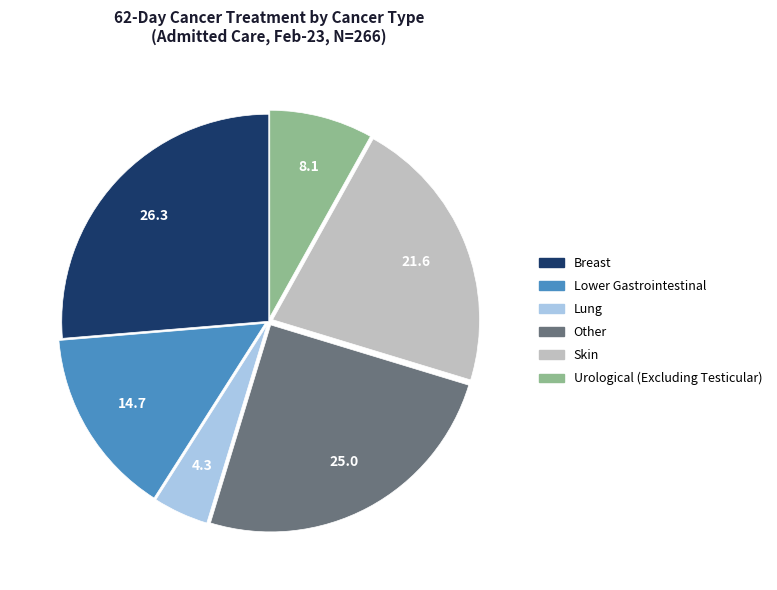

Rank the categories by value from highest to lowest.

Breast, Other, Skin, Lower Gastrointestinal, Urological (Excluding Testicular), Lung